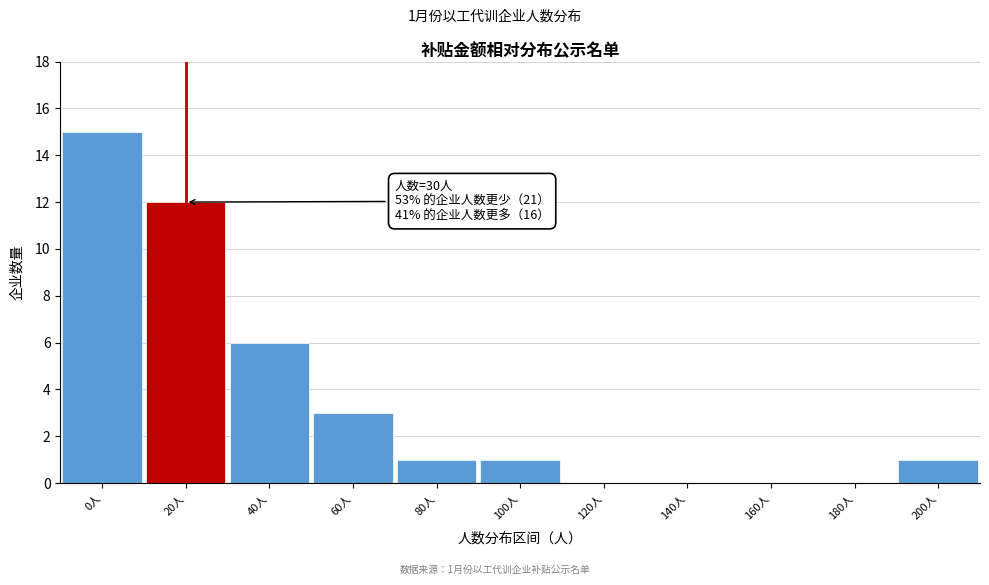

Reading left to right, list all the values displayed in this chart.

0人=15	20人=12	40人=6	60人=3	80人=1	100人=1	120人=0	140人=0	160人=0	180人=0	200人=1